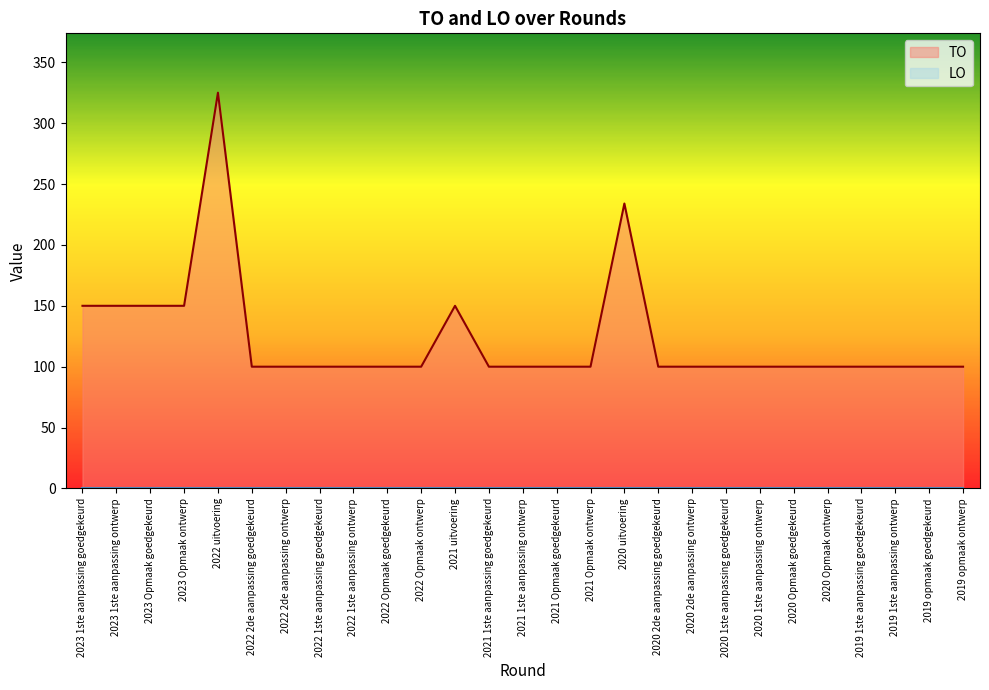

List the labels in order of value, smallest first.

2022 2de aanpassing goedgekeurd, 2022 2de aanpassing ontwerp, 2022 1ste aanpassing goedgekeurd, 2022 1ste aanpassing ontwerp, 2022 Opmaak goedgekeurd, 2022 Opmaak ontwerp, 2021 1ste aanpassing goedgekeurd, 2021 1ste aanpassing ontwerp, 2021 Opmaak goedgekeurd, 2021 Opmaak ontwerp, 2020 2de aanpassing goedgekeurd, 2020 2de aanpassing ontwerp, 2020 1ste aanpassing goedgekeurd, 2020 1ste aanpassing ontwerp, 2020 Opmaak goedgekeurd, 2020 Opmaak ontwerp, 2019 1ste aanpassing goedgekeurd, 2019 1ste aanpassing ontwerp, 2019 opmaak goedgekeurd, 2019 opmaak ontwerp, 2023 1ste aanpassing goedgekeurd, 2023 1ste aanpassing ontwerp, 2023 Opmaak goedgekeurd, 2023 Opmaak ontwerp, 2021 uitvoering, 2020 uitvoering, 2022 uitvoering